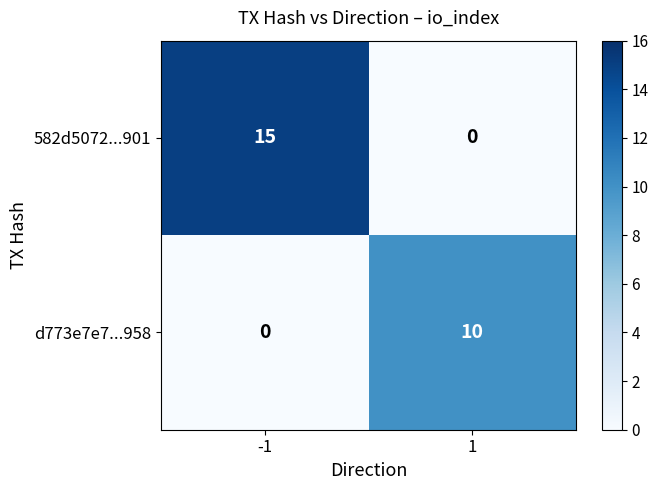

What is the spread (max minus min) of values at 1?

10